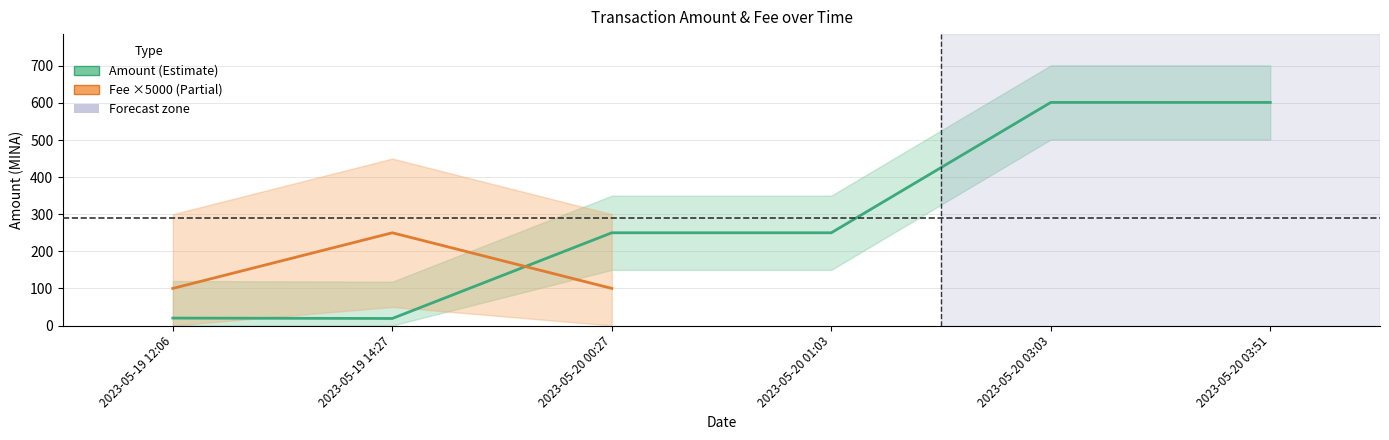

Where is the first local maximum?

2023-05-20 00:27